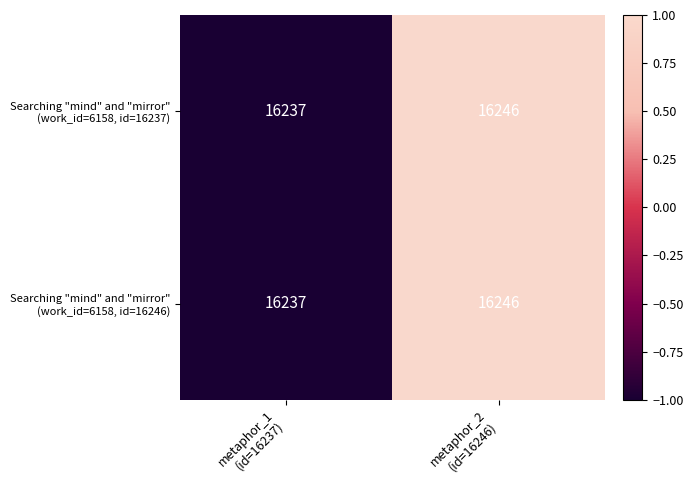

Which category has the highest value across all series?

metaphor_2
(id=16246)